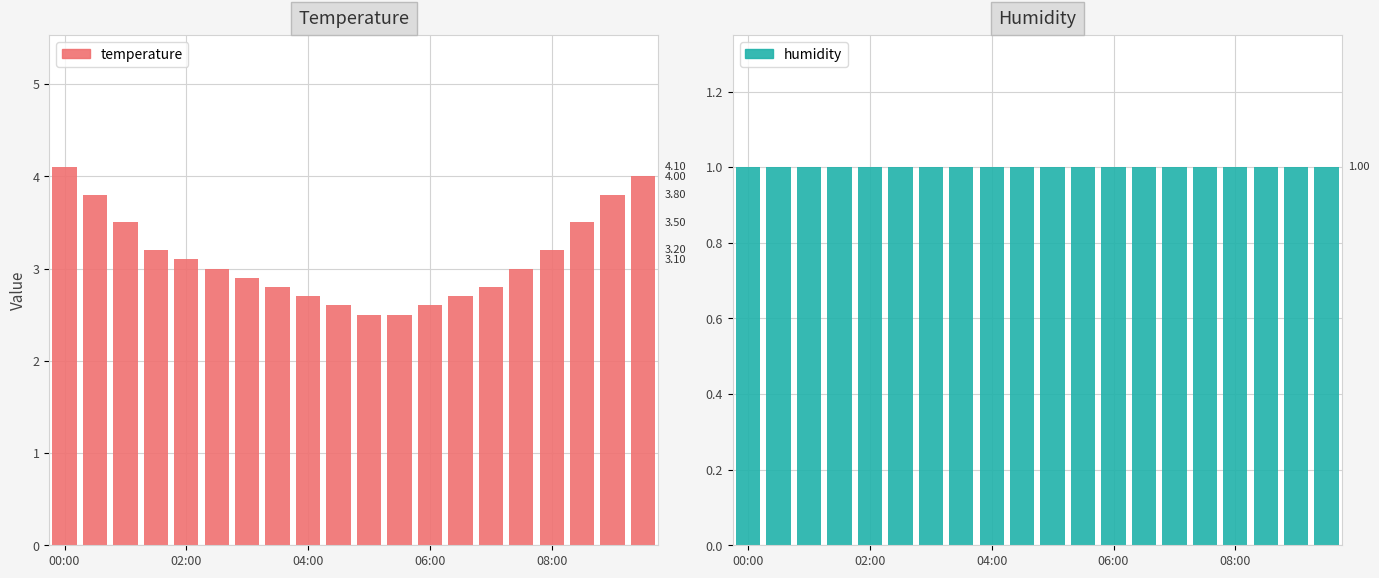

What is the maximum value for temperature?

4.1